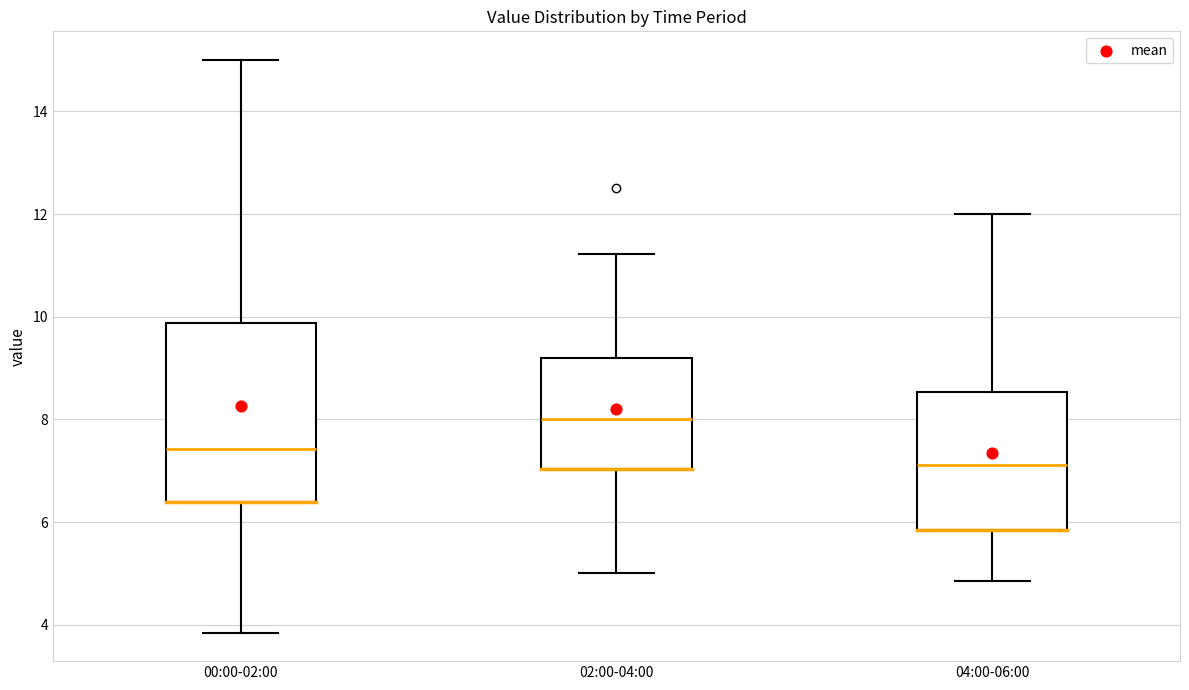

Where is the lower edge of the box for 00:00-02:00 on the y-axis? The values are not printed on the chart, so give them approximately, as read against the axis.

6.4